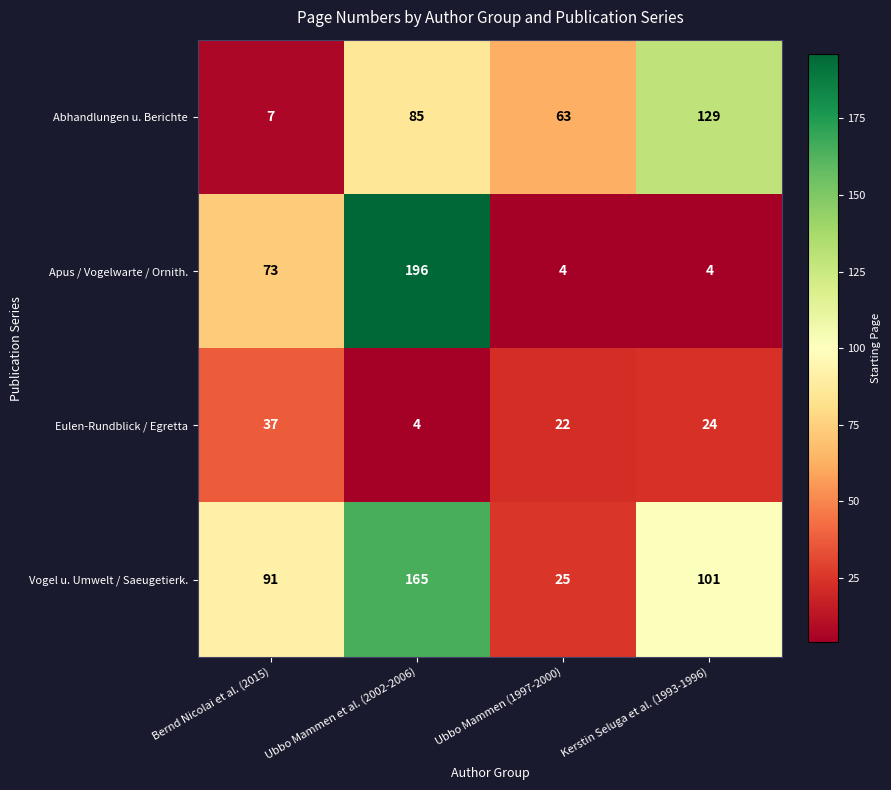

List the series in order of their peak value, highest first.

Apus / Vogelwarte / Ornith., Vogel u. Umwelt / Saeugetierk., Abhandlungen u. Berichte, Eulen-Rundblick / Egretta